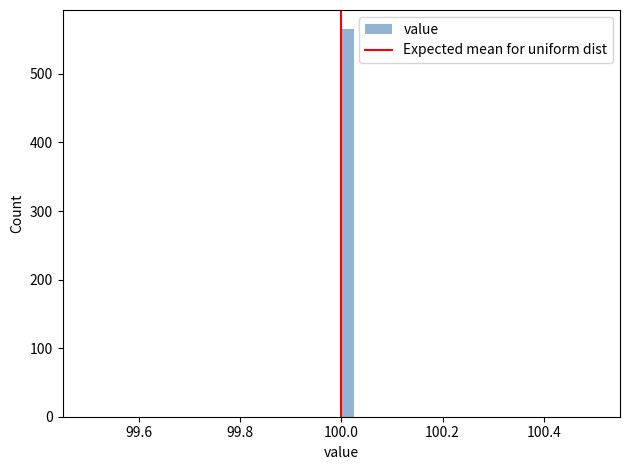

Around what value on the x-axis is the tallest bar? Give the approximate position of its centre, as read against the axis.

100.02